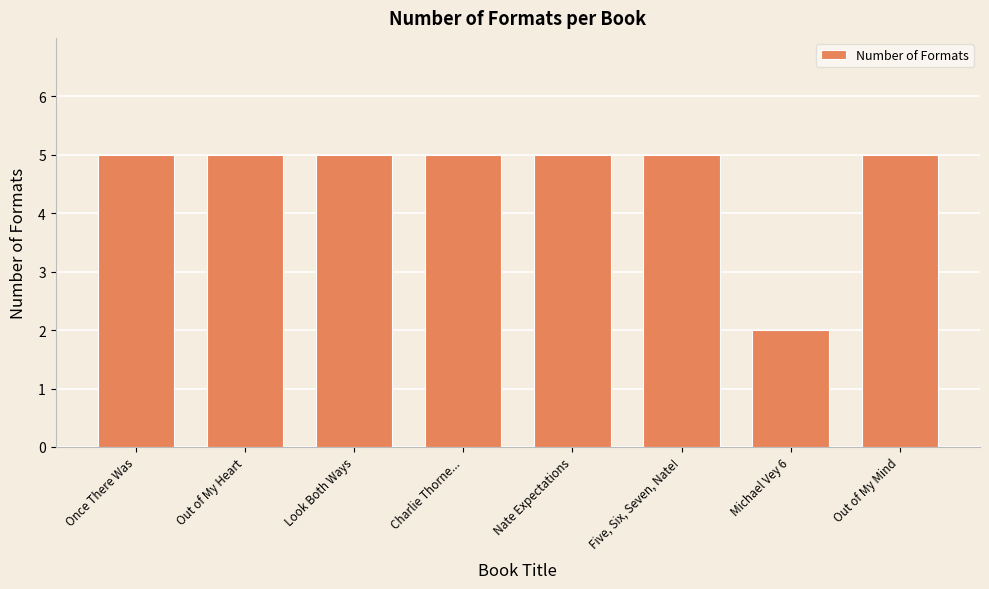

Reading left to right, extract all data points from this chart.

Once There Was=5	Out of My Heart=5	Look Both Ways=5	Charlie Thorne...=5	Nate Expectations=5	Five, Six, Seven, Nate!=5	Michael Vey 6=2	Out of My Mind=5